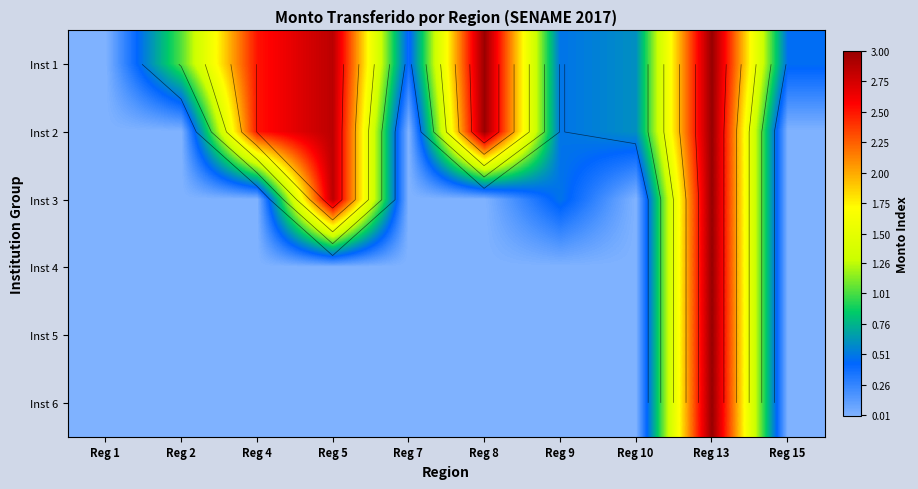

What is the greatest value displayed?

3.0